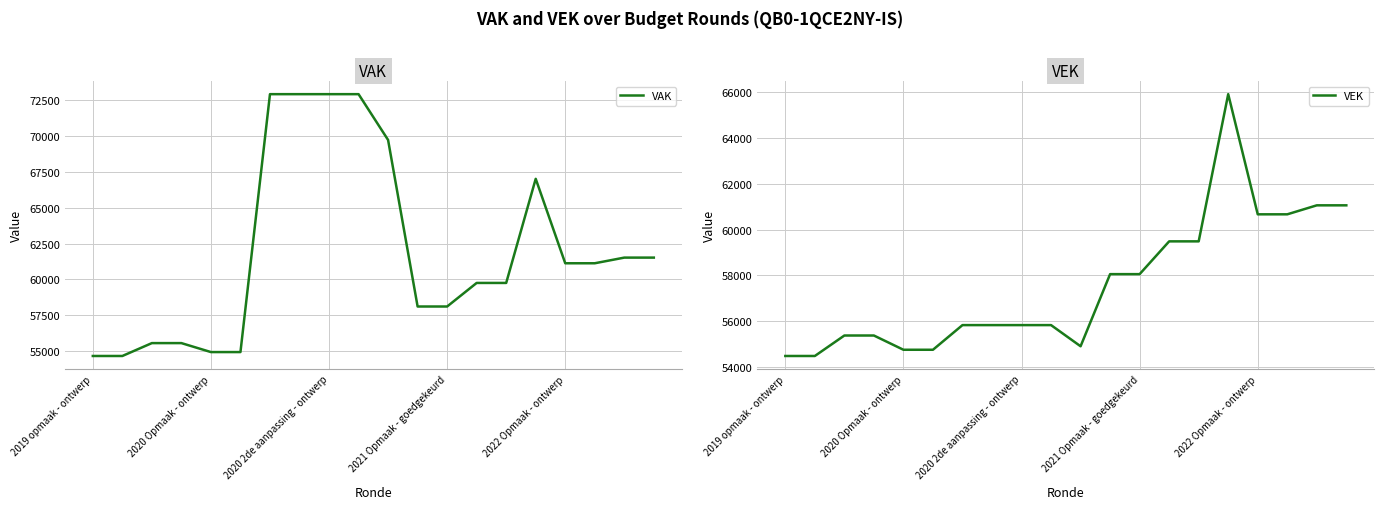

Reading right to left, extract all data points from this chart.

VAK: 61520	61520	61127	61127	66995	59760	59760	58122	58122	69695	72878	72878	72878	72878	54956	54956	55579	55579	54684	54684
VEK: 61067	61067	60674	60674	65927	59492	59492	58059	58059	54906	55831	55831	55831	55831	54753	54753	55376	55376	54481	54481